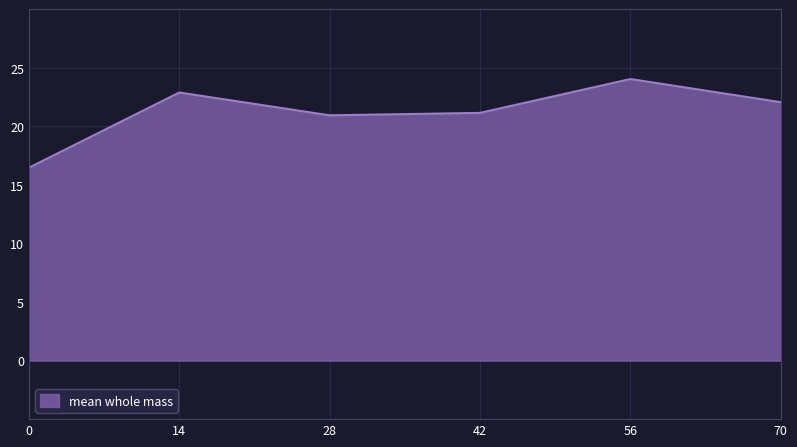

What is the greatest value displayed?

24.0